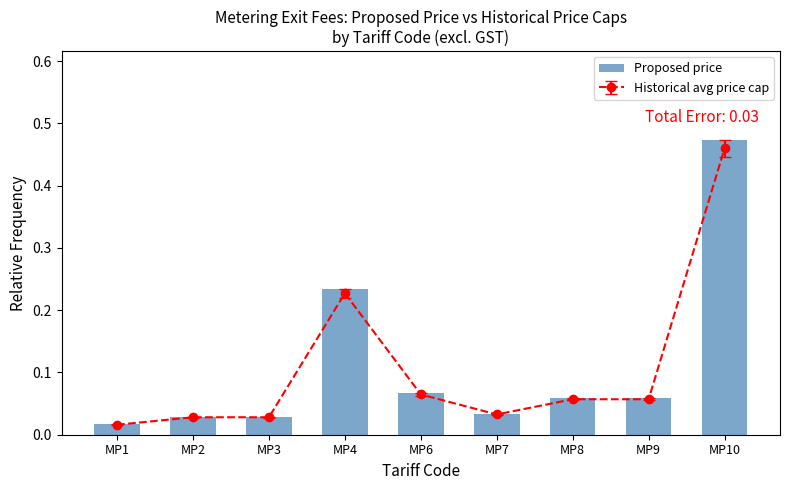

How many data points does each series have?

9